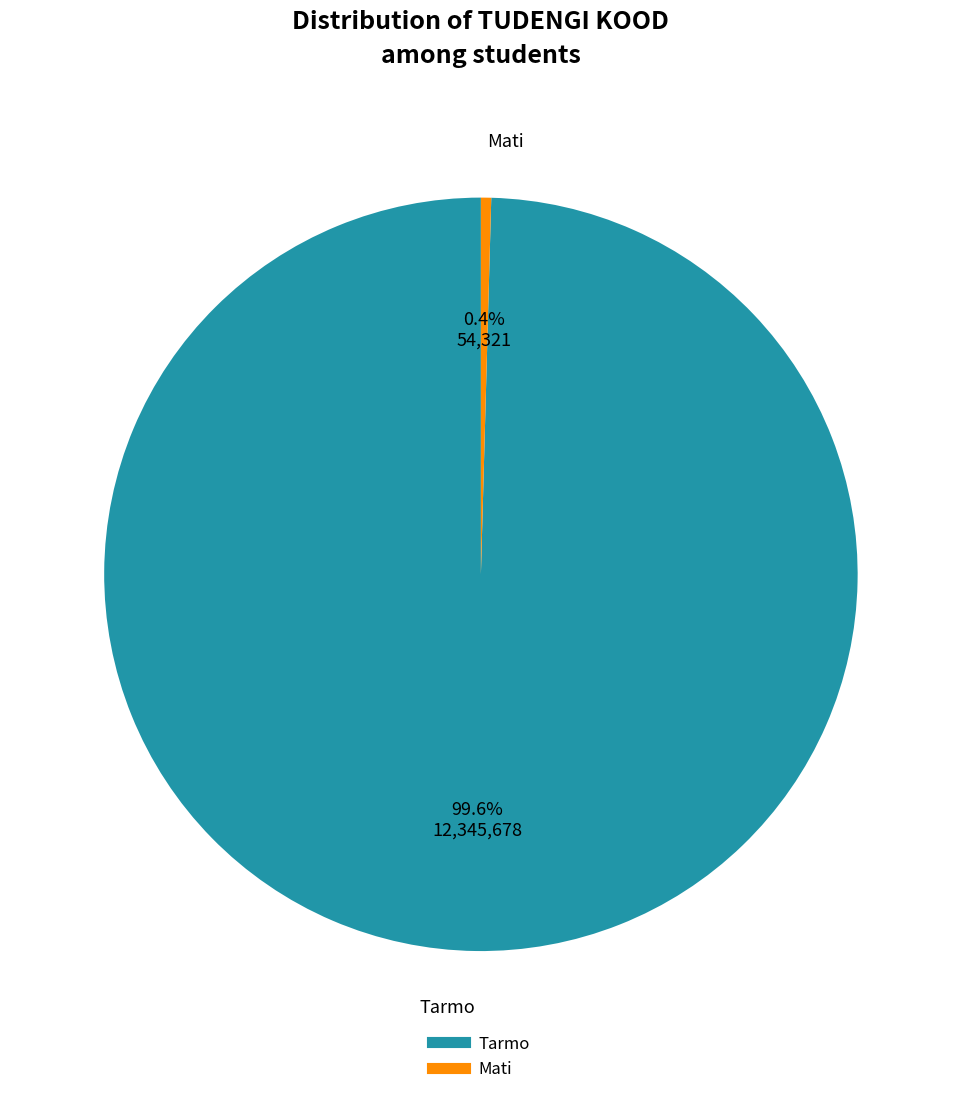

Which slice represents more than half of the pie?

Tarmo